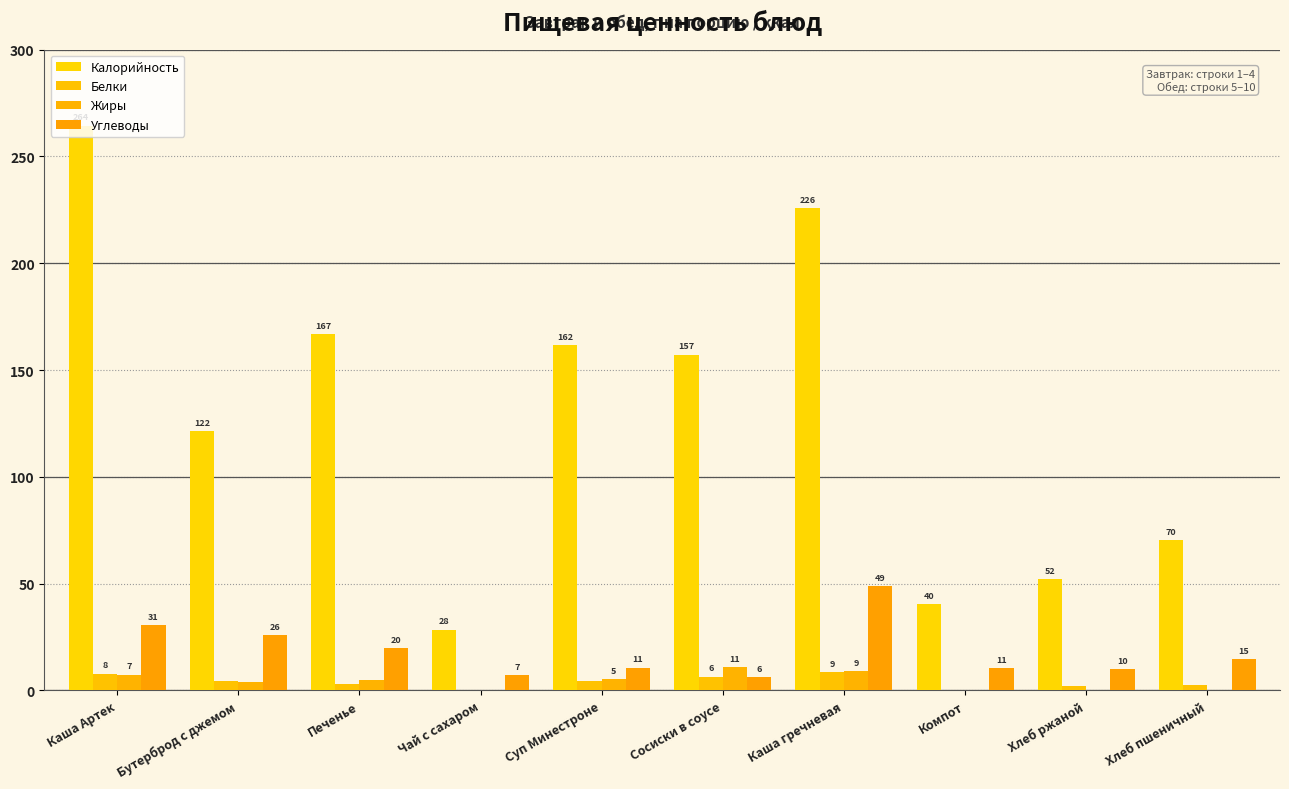

How many series are shown in this chart?

4